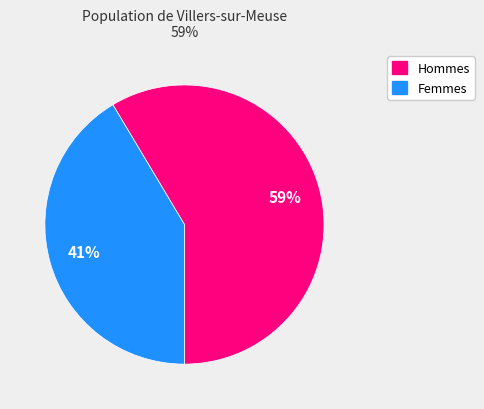

Does any single category account for the majority?

Yes